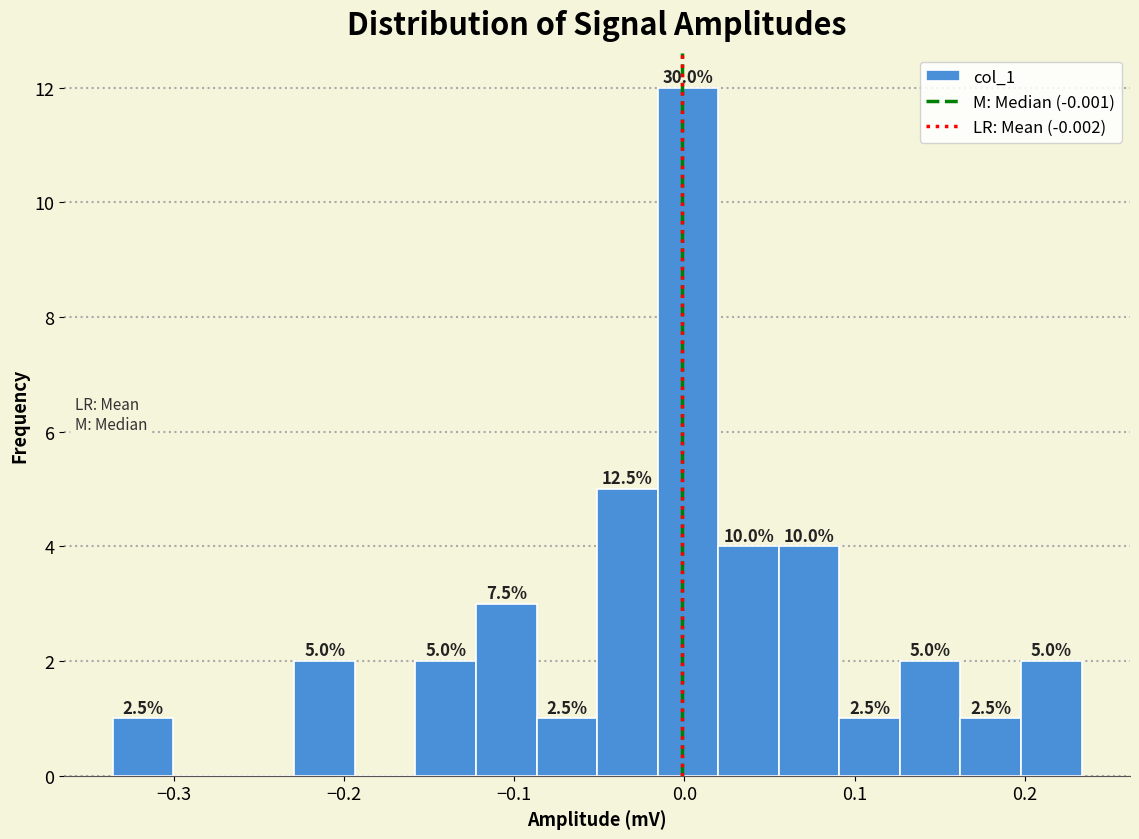

Around what value on the x-axis is the tallest bar? Give the approximate position of its centre, as read against the axis.

0.00